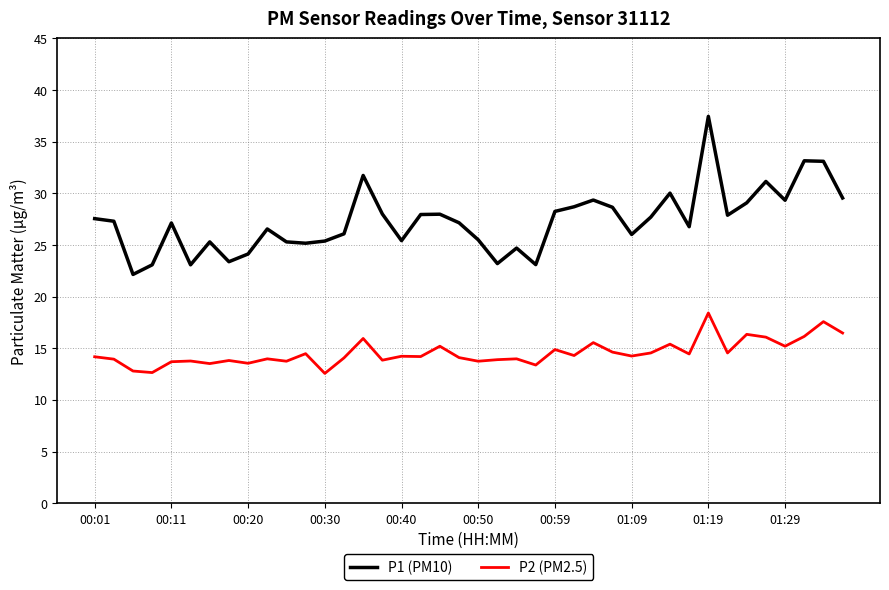

What is the smallest value displayed?

12.6